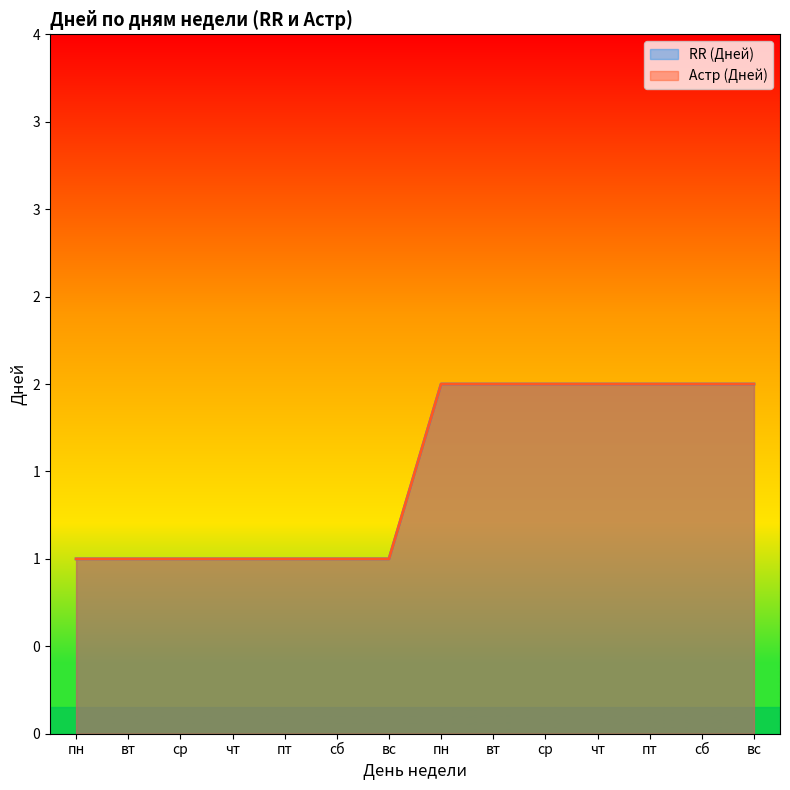

True or false: Астр (Дней) has more than 2 points higher than both neighbors.

False